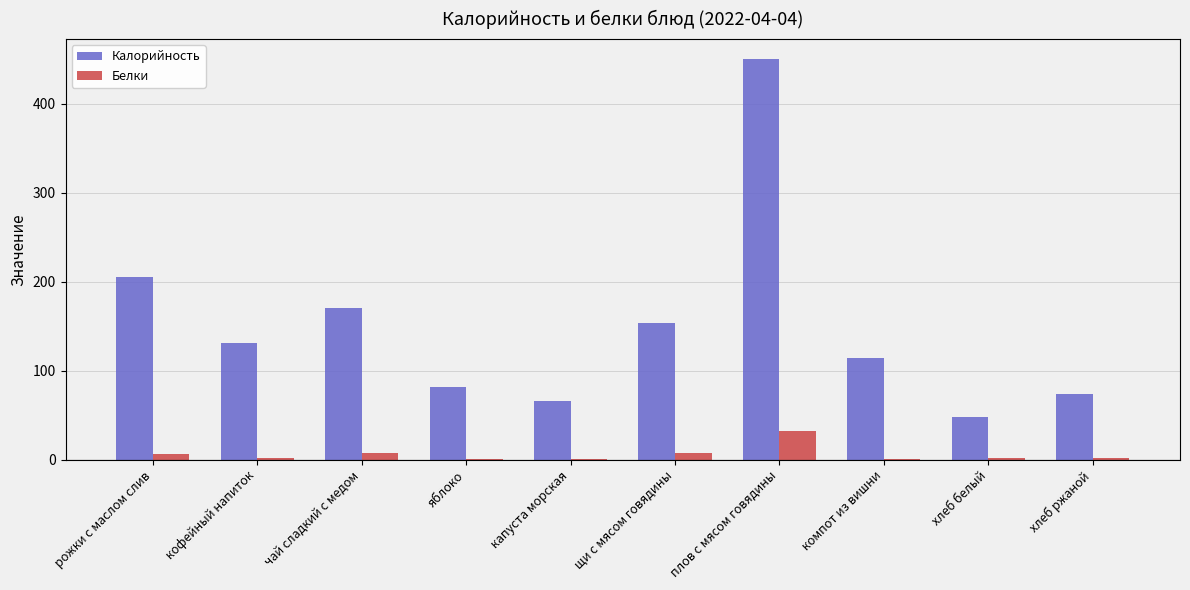

What is the sum of all Калорийность values?

1494.0